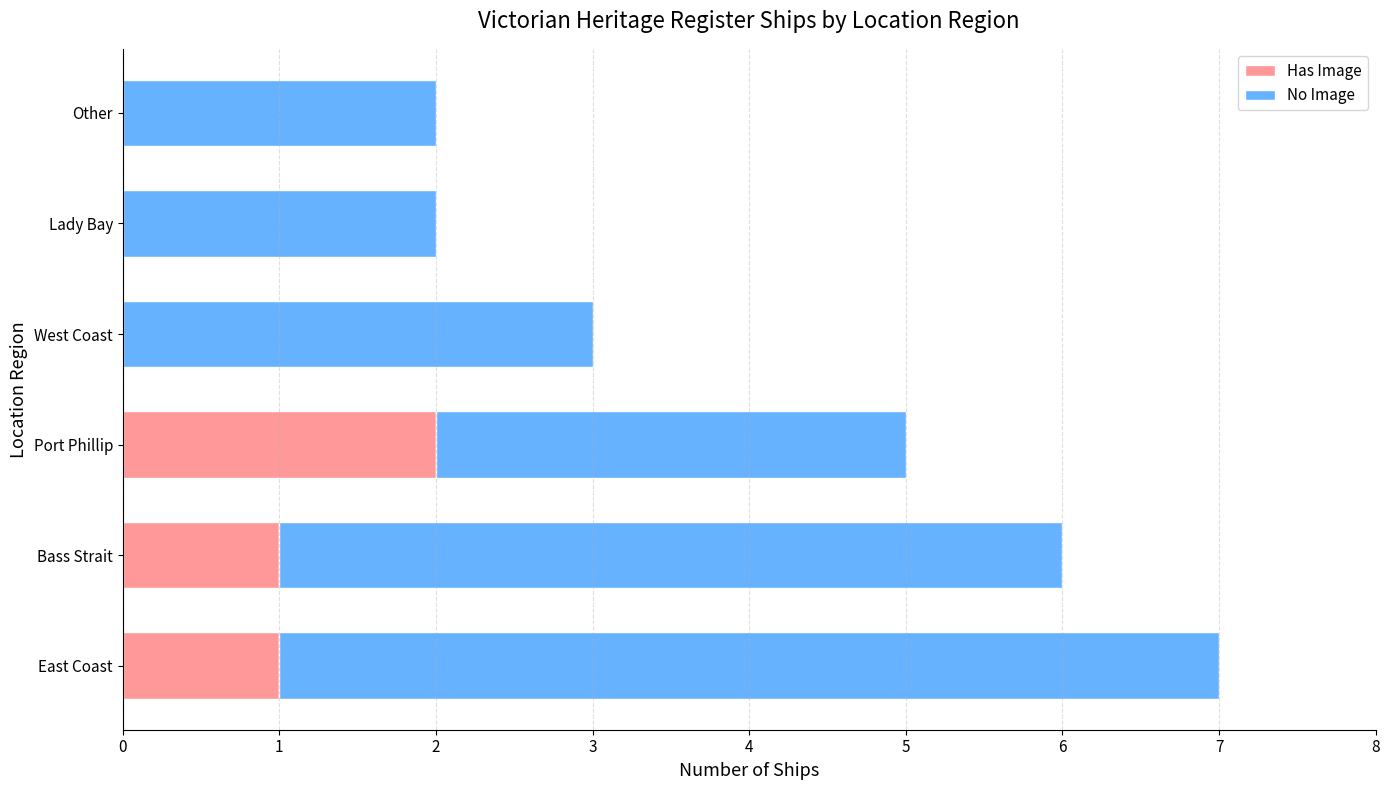

What is the total value across all series at West Coast?

3